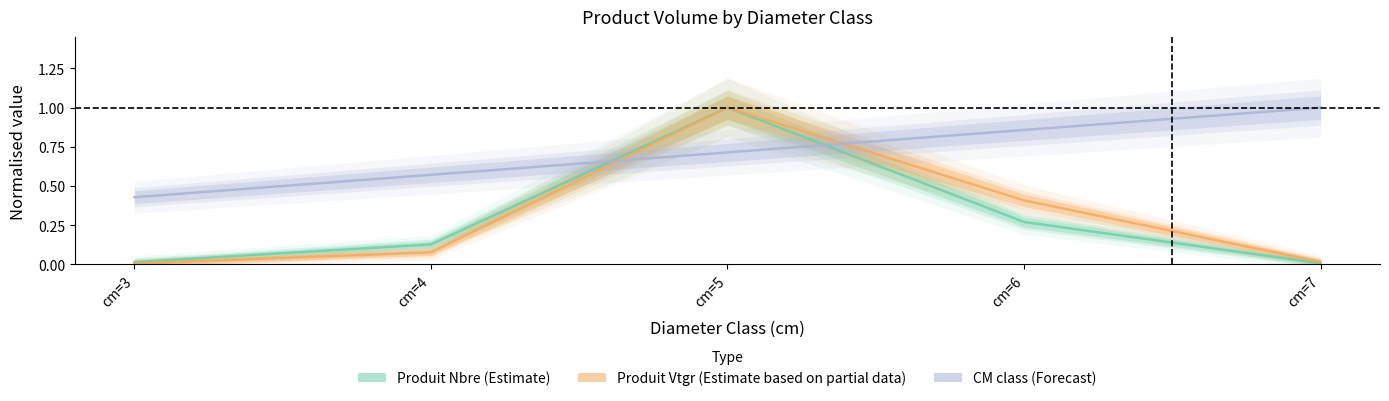

How many interior local peaks does the Produit Nbre (Estimate) series have?

1